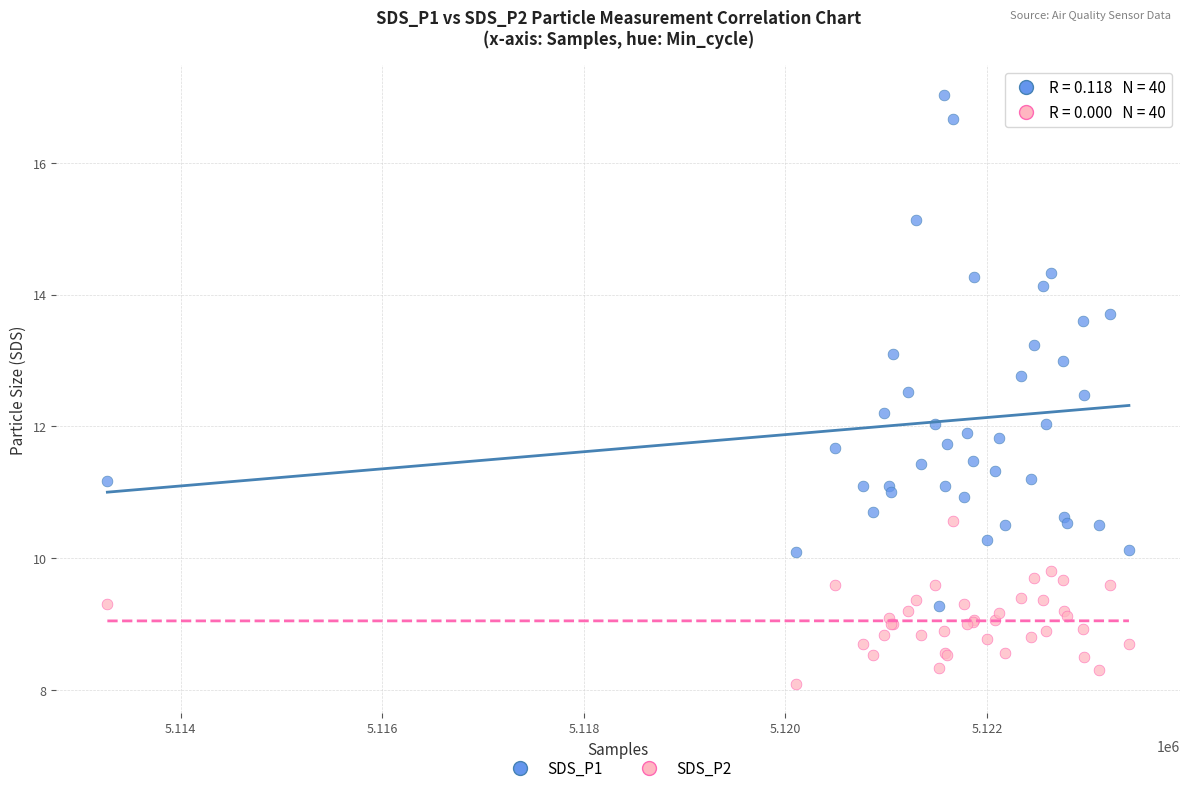

What is the X range (max minus min) for the scatter plot?

10136.0